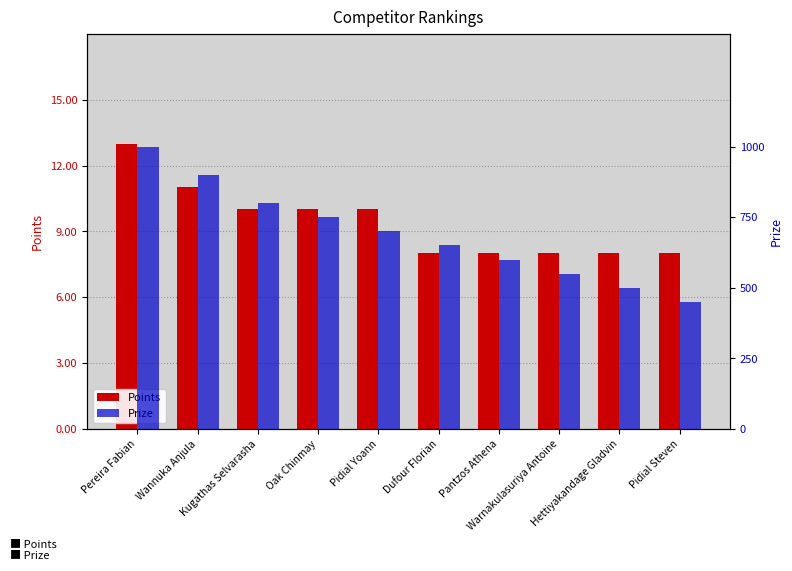

What is the maximum value for Prize?

1000